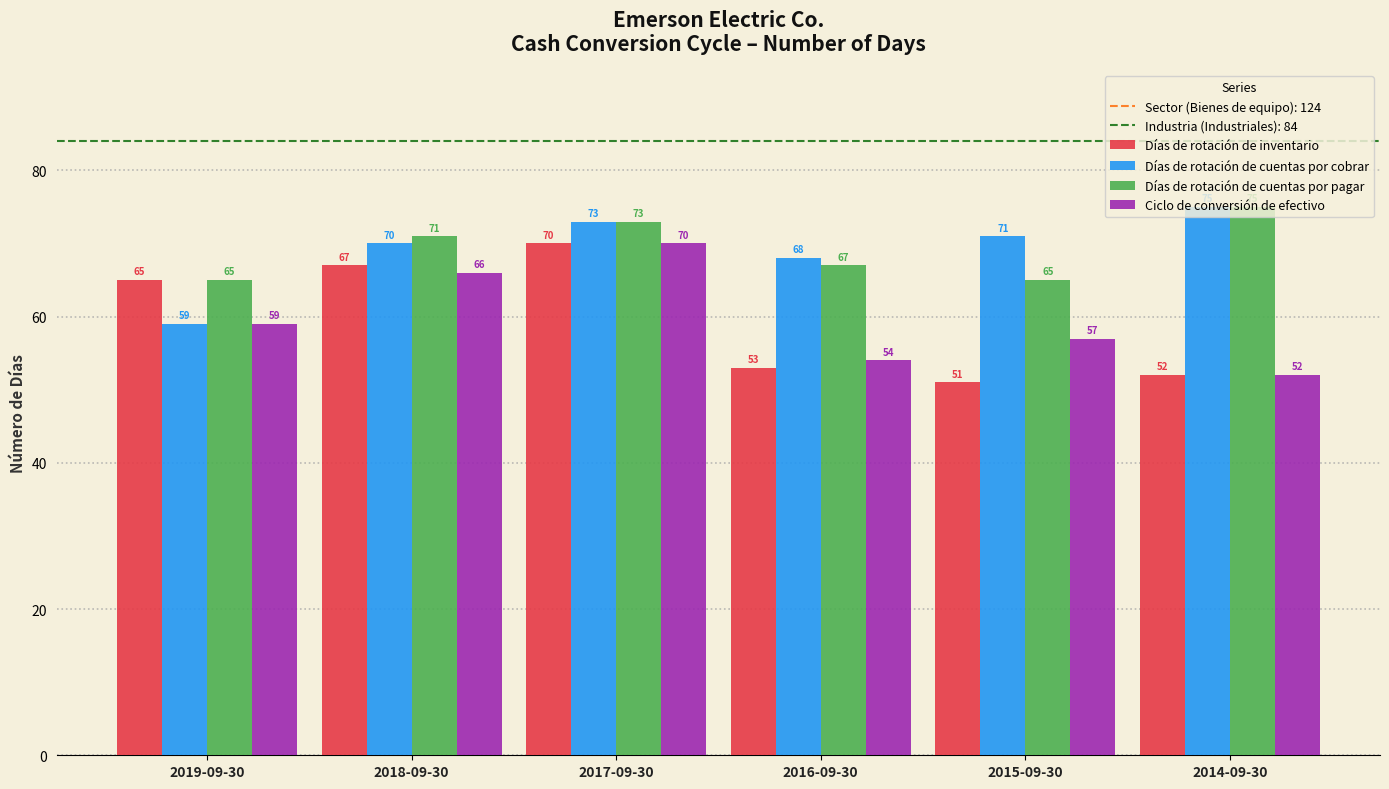

At 2016-09-30, list the series in order from smallest to largest.

Días de rotación de inventario, Ciclo de conversión de efectivo, Días de rotación de cuentas por pagar, Días de rotación de cuentas por cobrar